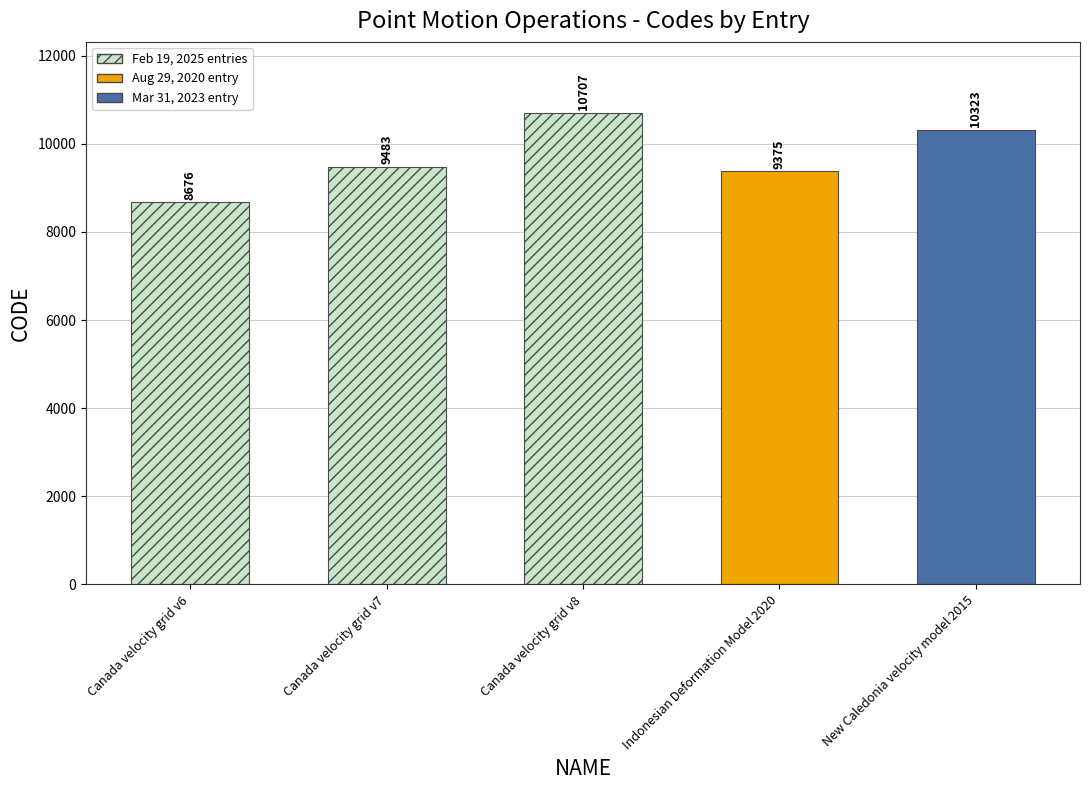

The value at New Caledonia velocity model 2015 is 10323. True or false?

True